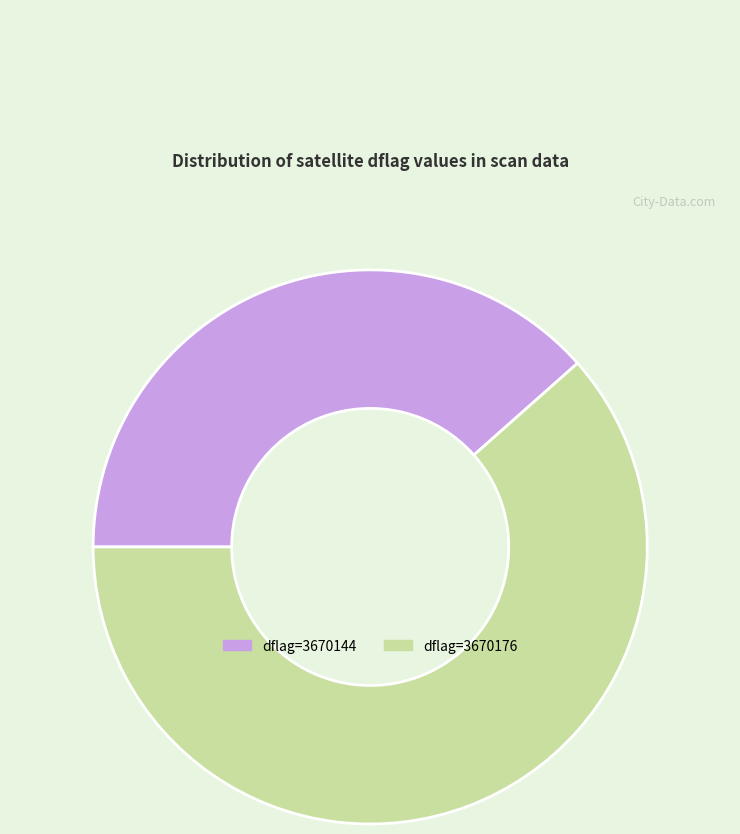

Does any single category account for the majority?

Yes